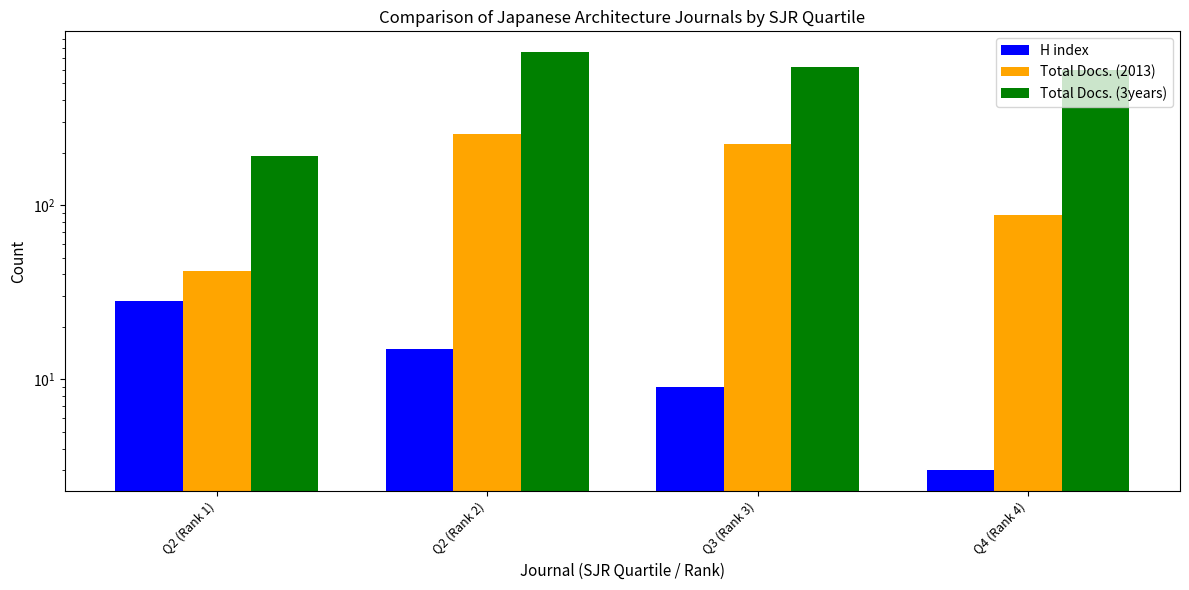

How many data points in Total Docs. (2013) are above 224?

1